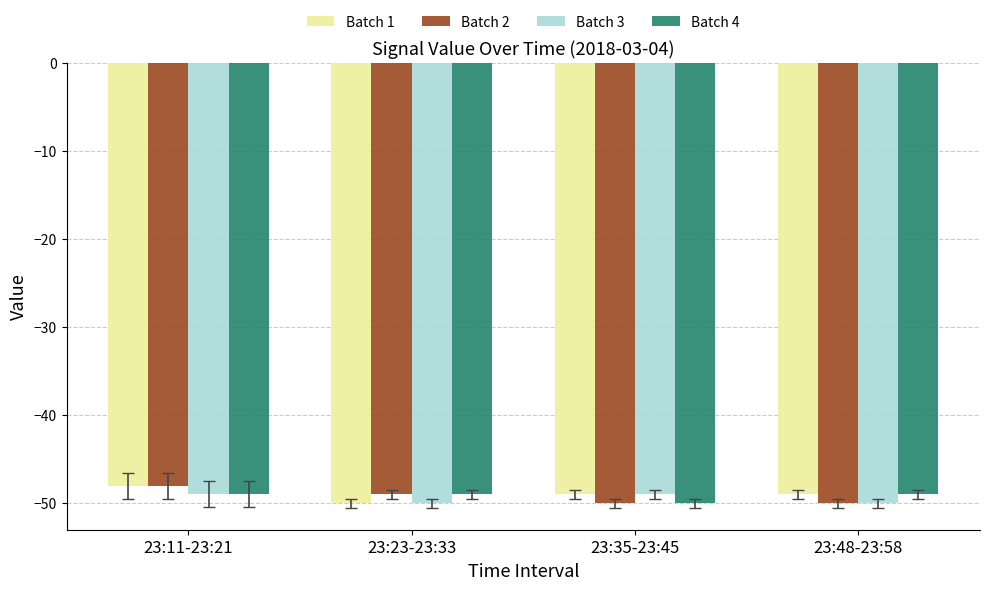

Are the bars horizontal?

No